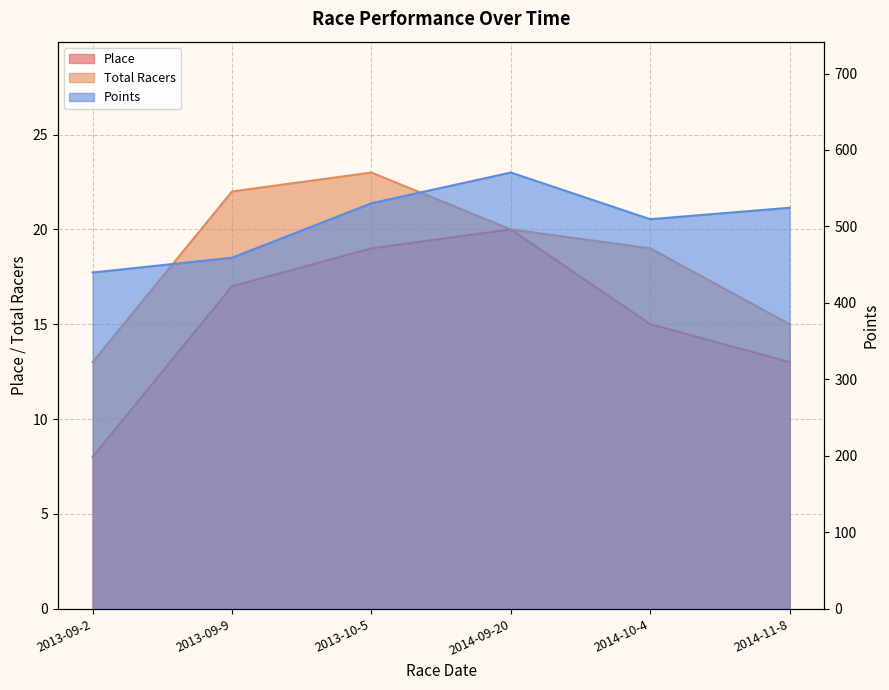

List the series in order of their peak value, lowest first.

Place, Total Racers, Points